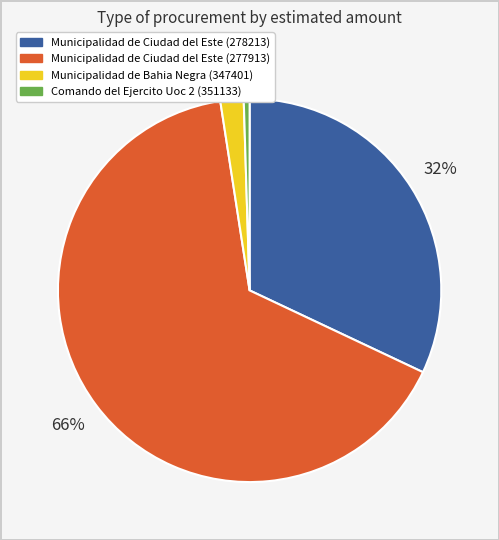

Is it true that Comando del Ejercito Uoc 2 (351133) is 7% of the pie?

False